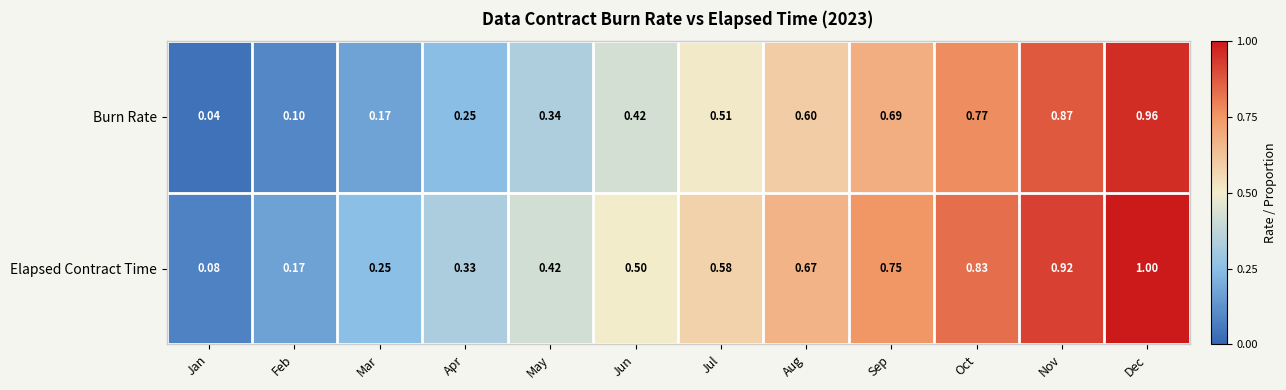

Which series changed the most between Feb and Dec?

Burn Rate